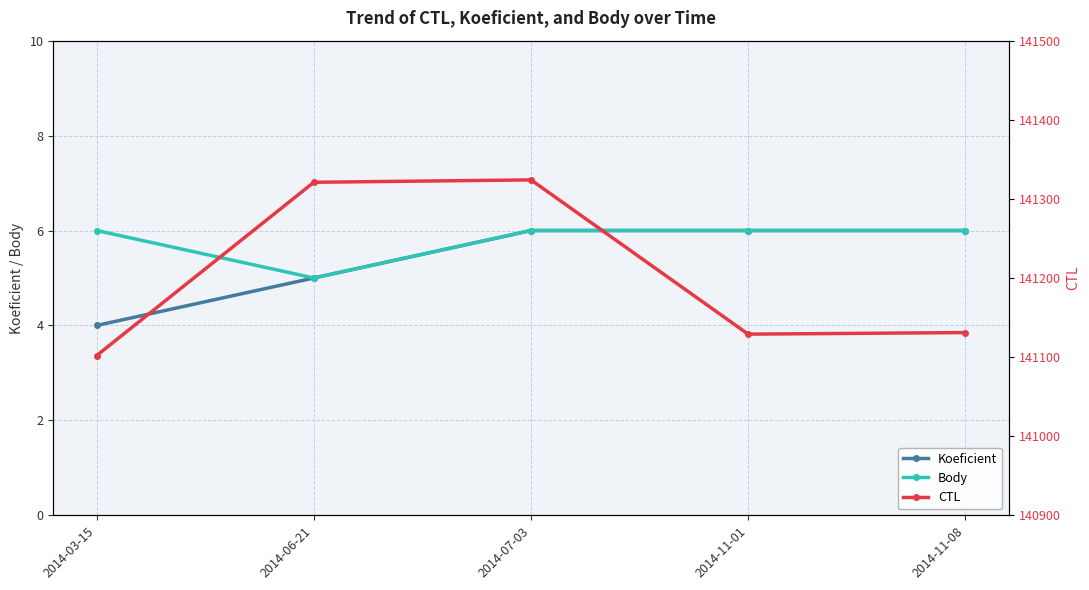

Reading left to right, transcribe all the data shown in this chart.

Koeficient: 4	5	6	6	6
Body: 6	5	6	6	6
CTL: 141102	141321	141324	141129	141131